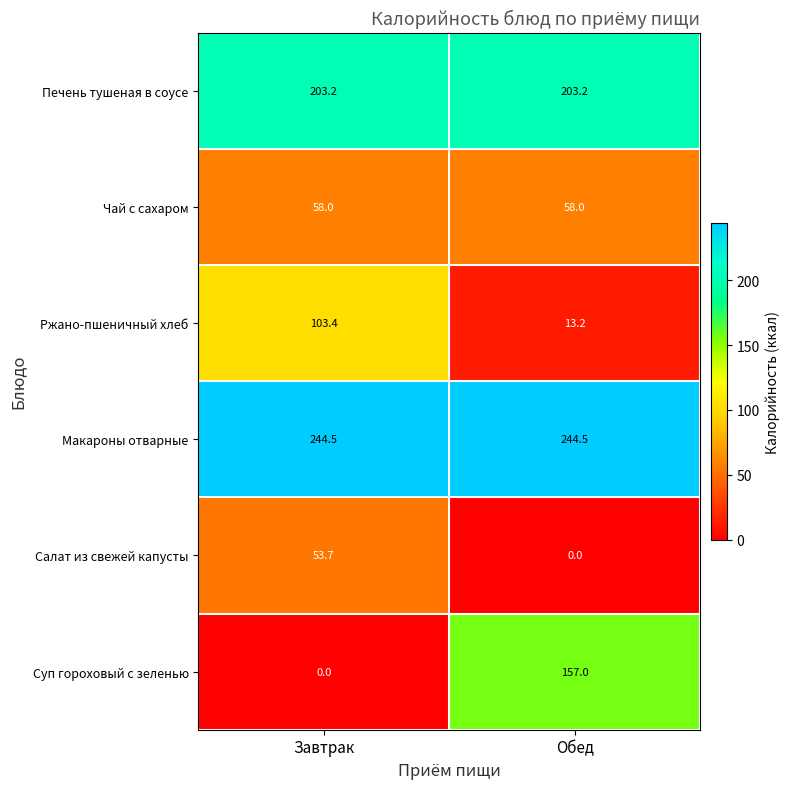

What is the sum of all Макароны отварные values?

489.0